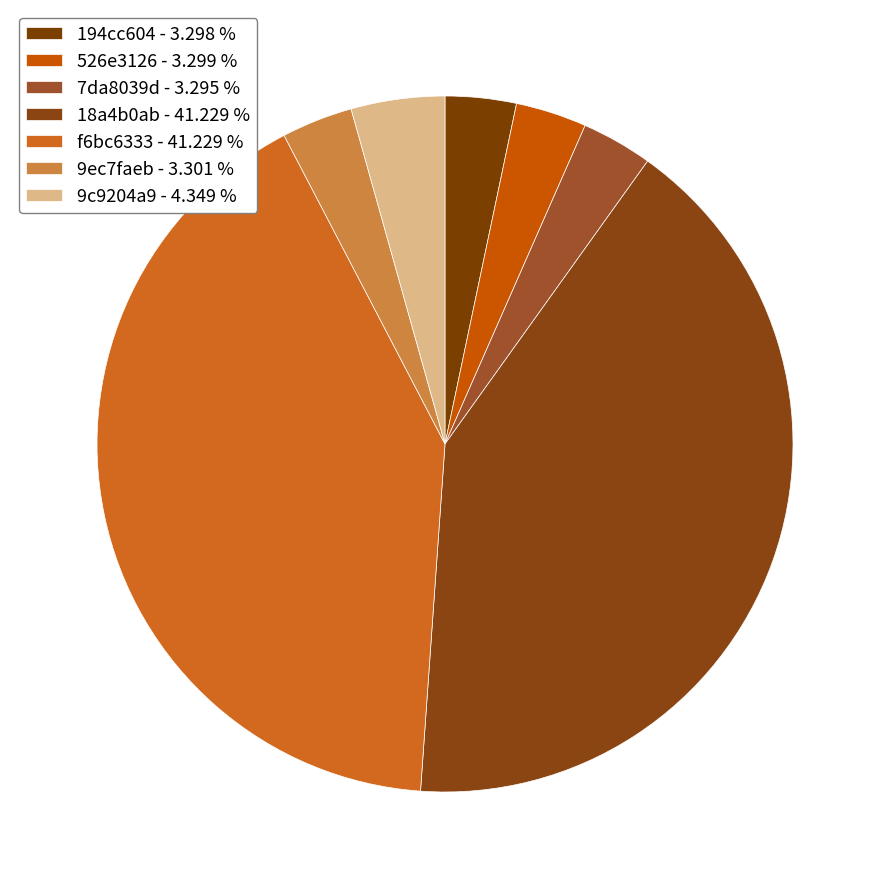

How many slices are in this pie chart?

7